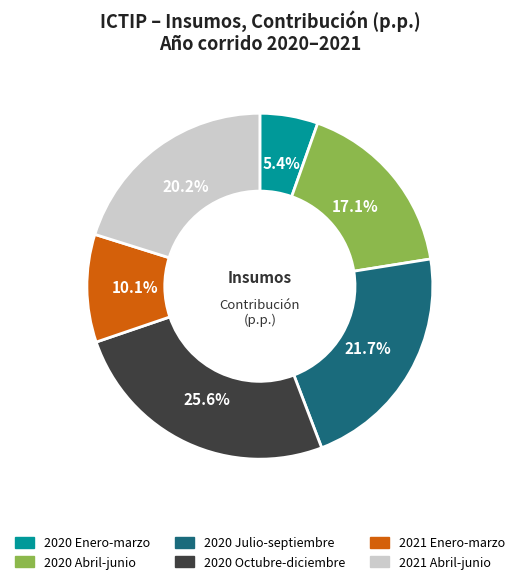

Does any single category account for the majority?

No